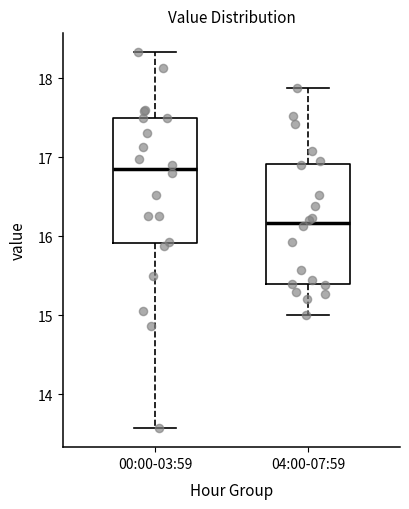

Reading left to right, read every box against the y-axis: the position of its median line, the range the box covers, and the ends of its whiskers. The values are not printed on the chart, so give them approximately, as read against the axis.

00:00-03:59: median 16.9, box 15.9 to 17.5, whiskers 13.6 to 18.3
04:00-07:59: median 16.2, box 15.4 to 16.9, whiskers 15.0 to 17.9